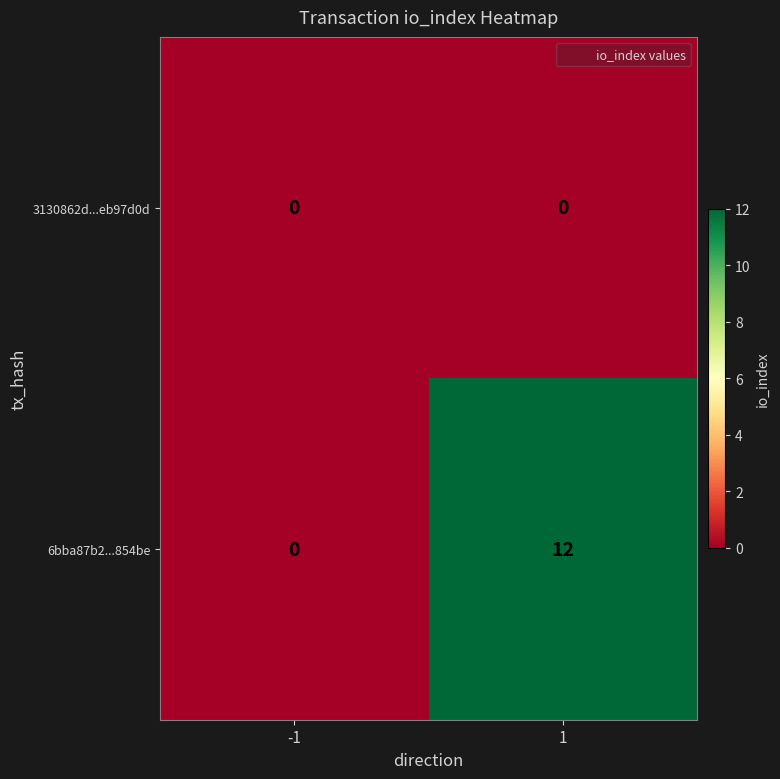

At how many categories does at least one series exceed 7?

1